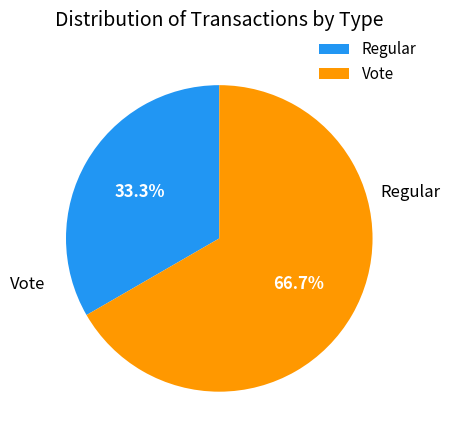

How many slices are in this pie chart?

2